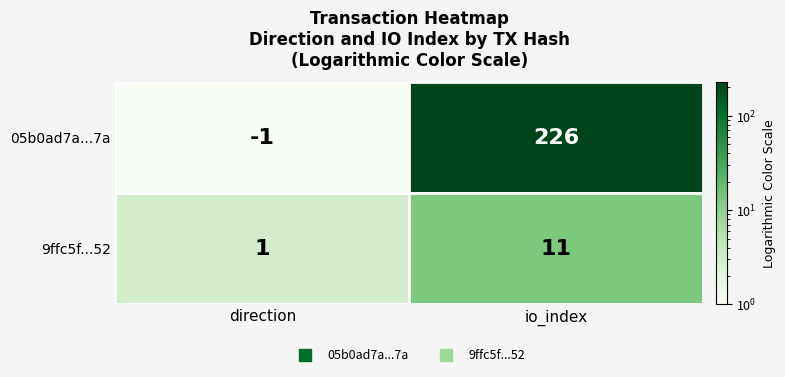

True or false: 9ffc5f...52 has a value of 11 at io_index.

True